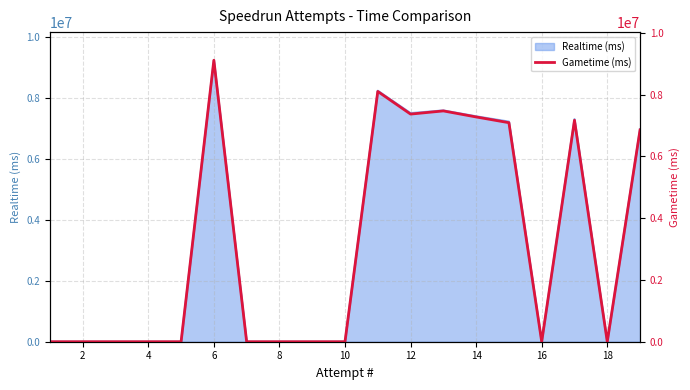

What is the sum of all values?

60436093